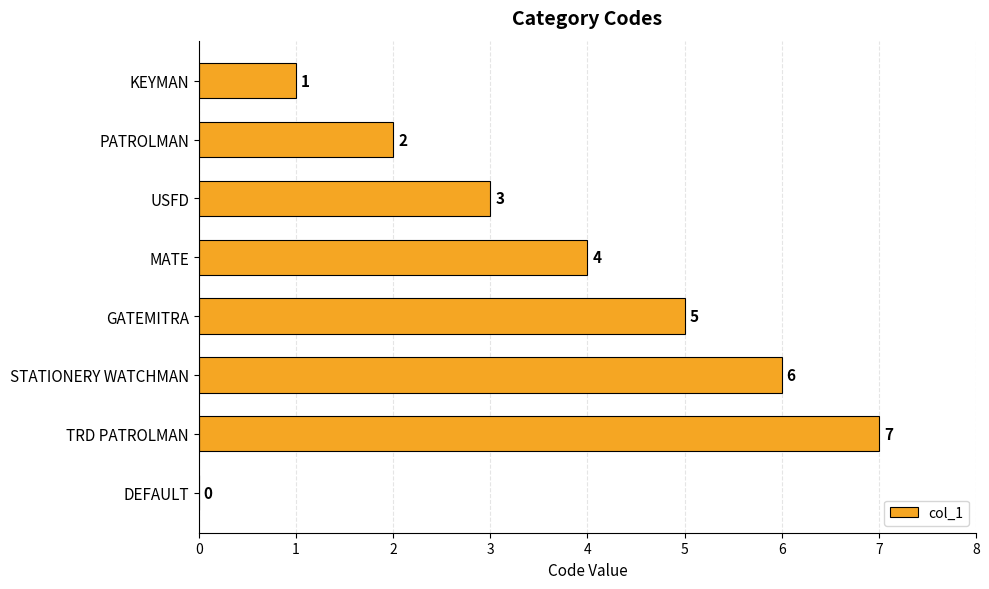

The value at MATE is 4. True or false?

True